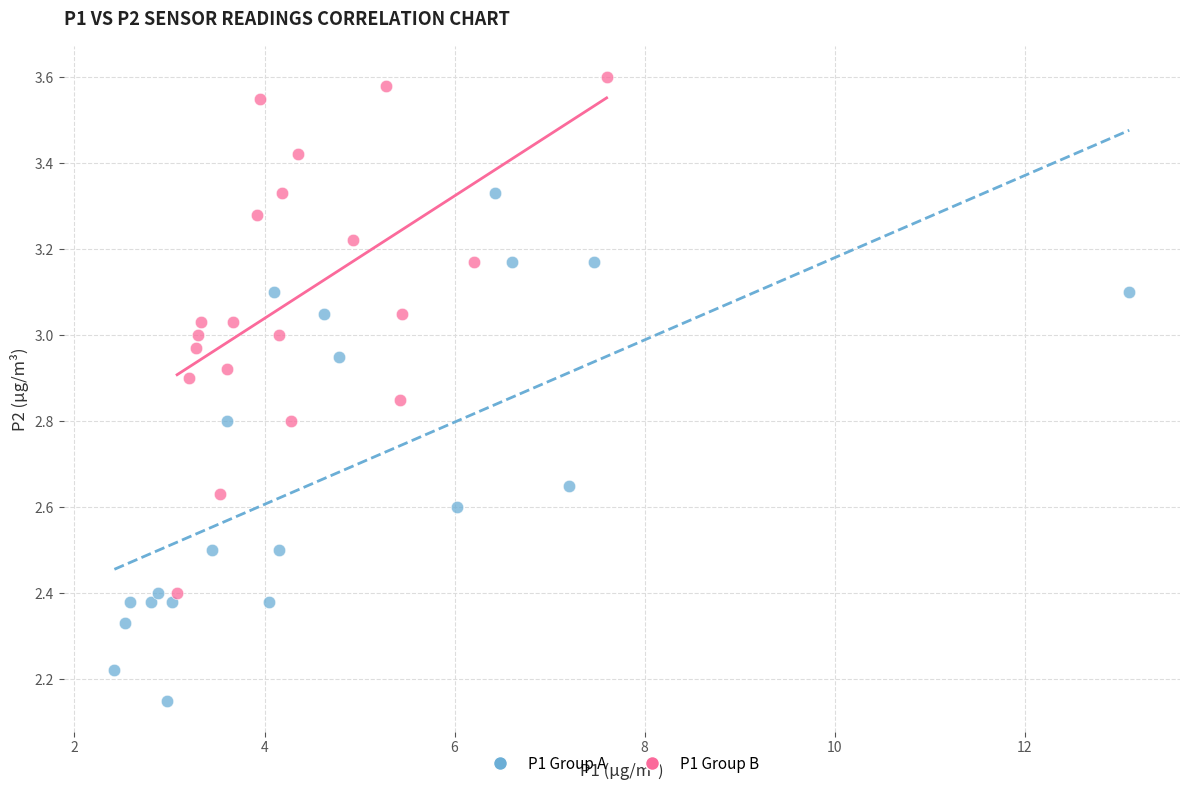

Which series reaches the maximum Y coordinate?

P1 Group B